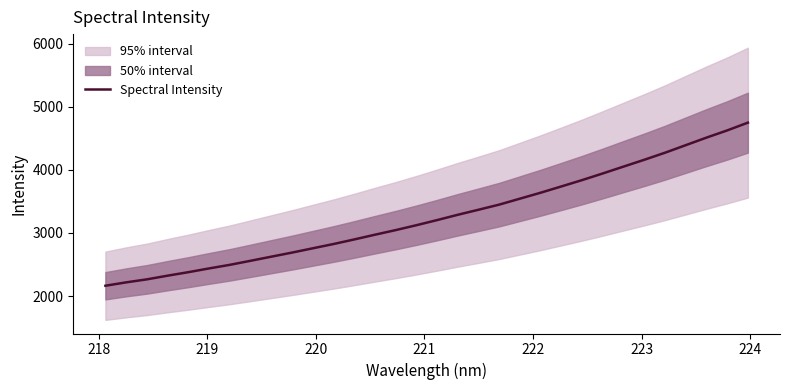

True or false: there are more than 0 points higher than both neighbors.

False